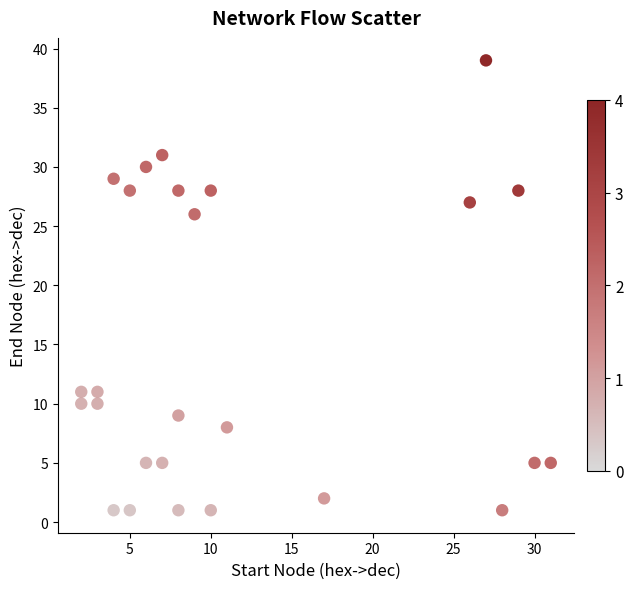

What Y value in the scatter plot is closest to 20?

26